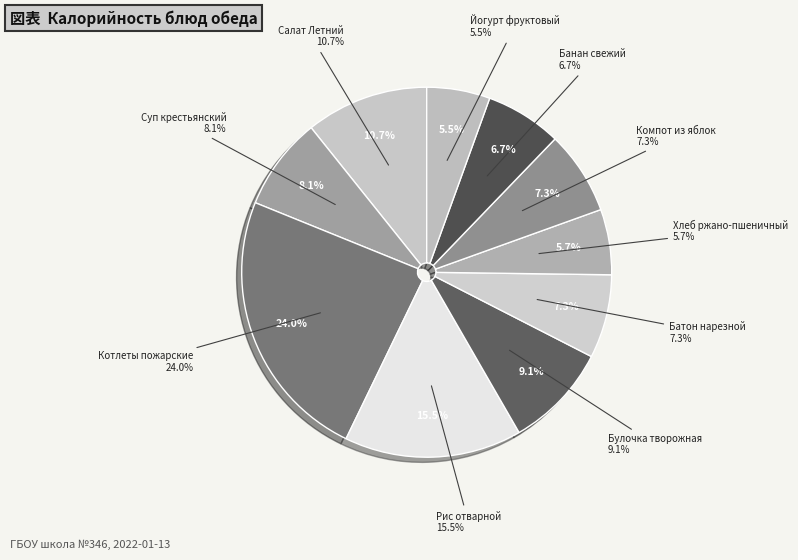

How many slices are in this pie chart?

10